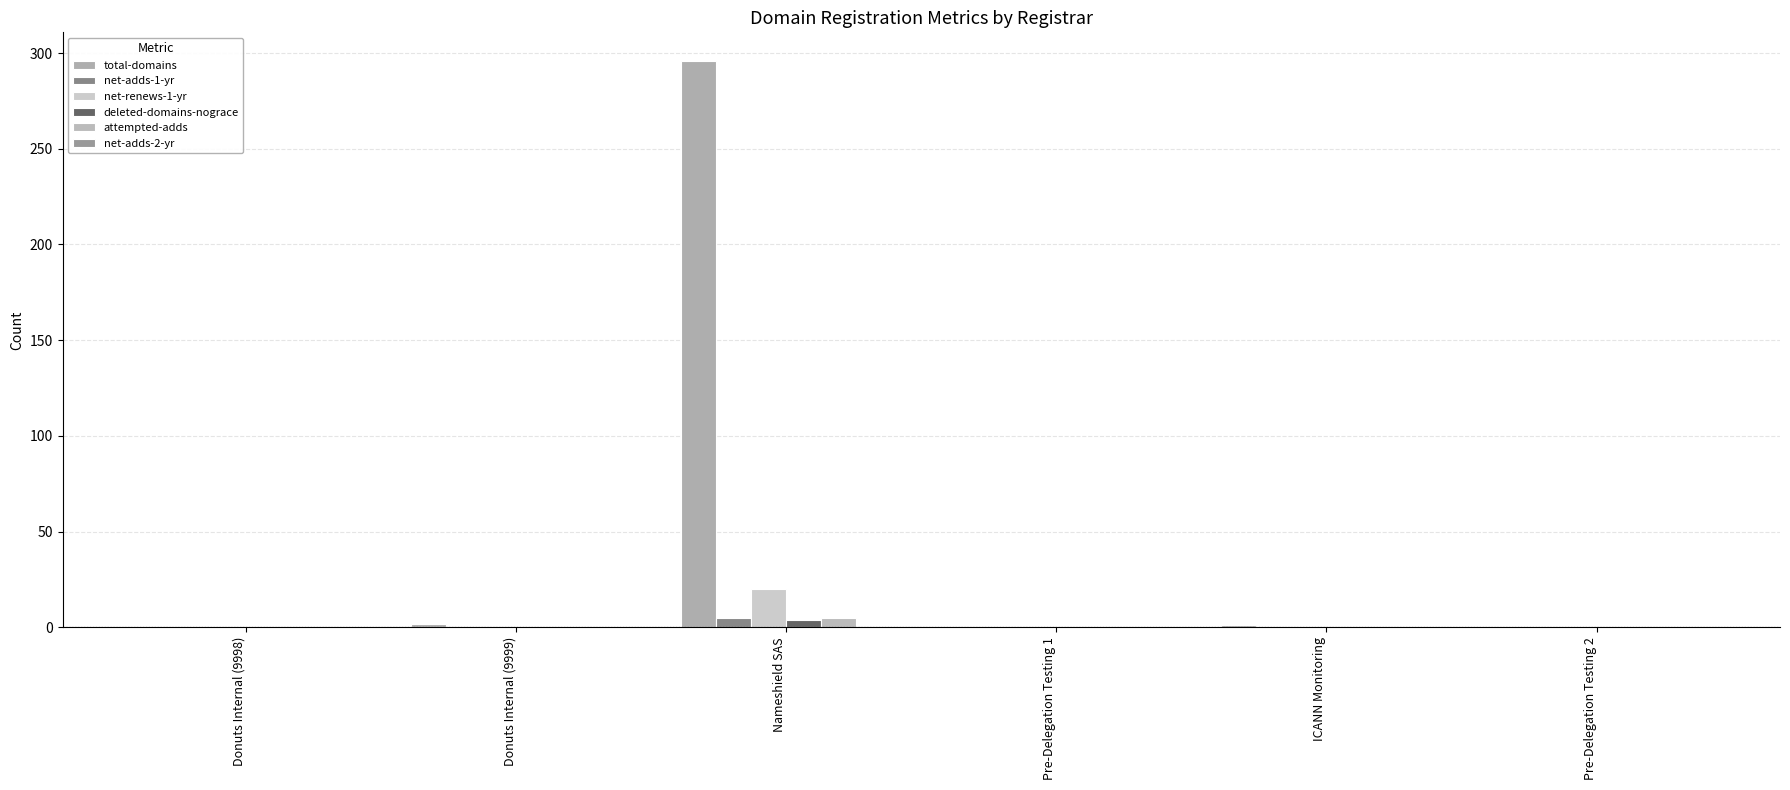

Is it true that total-domains equals -150 at Donuts Internal (9998)?

False